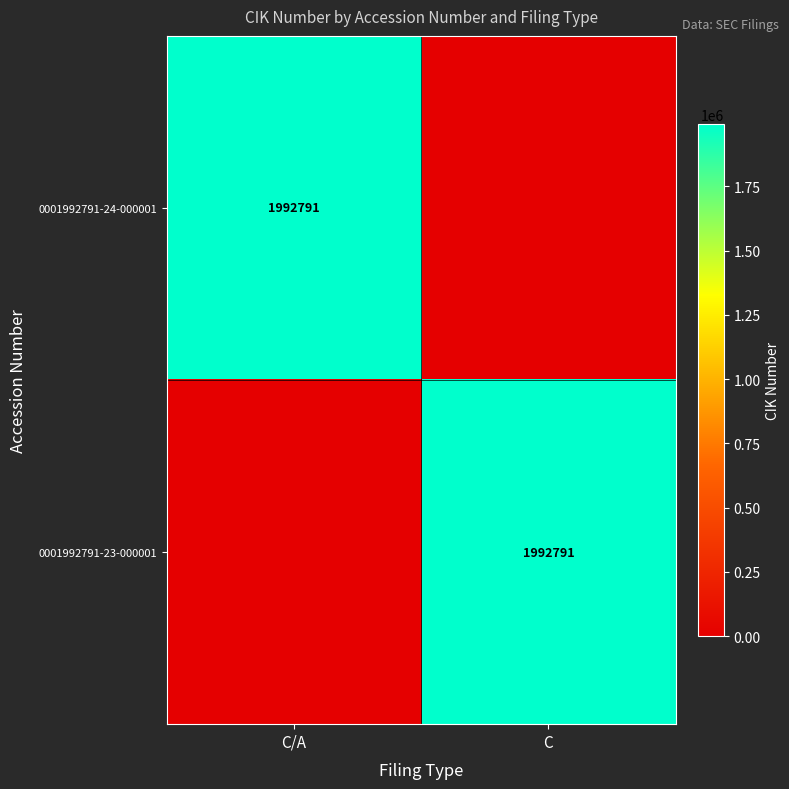

At how many categories does at least one series exceed 1954342?

2